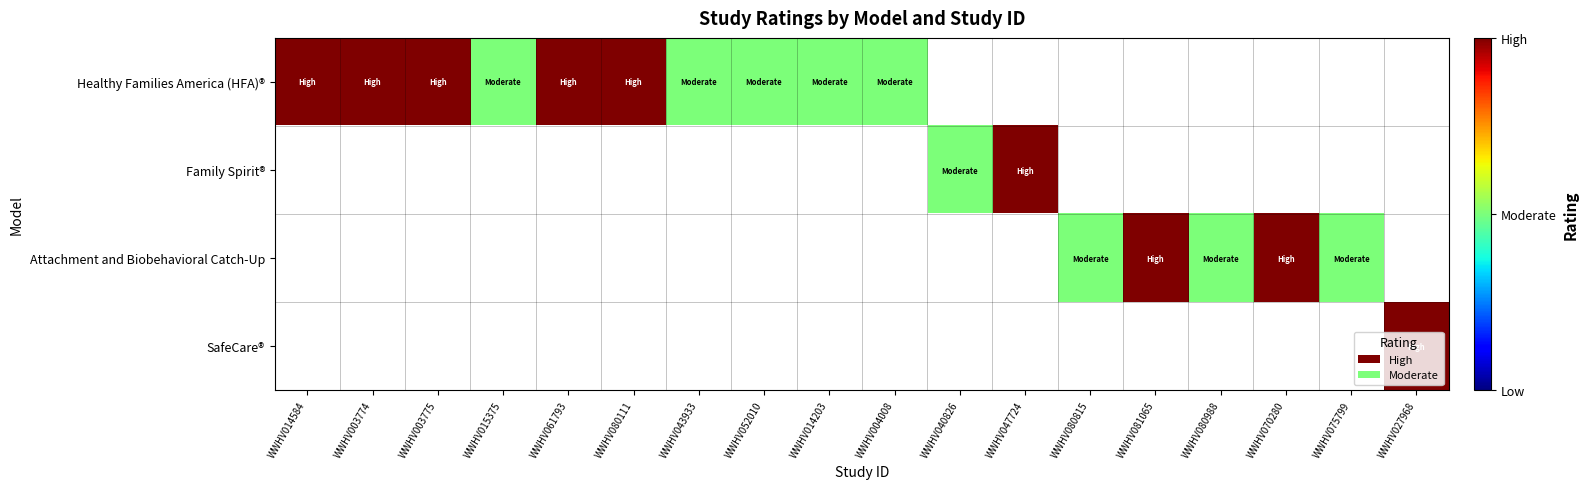

What is the greatest value displayed?

2.0